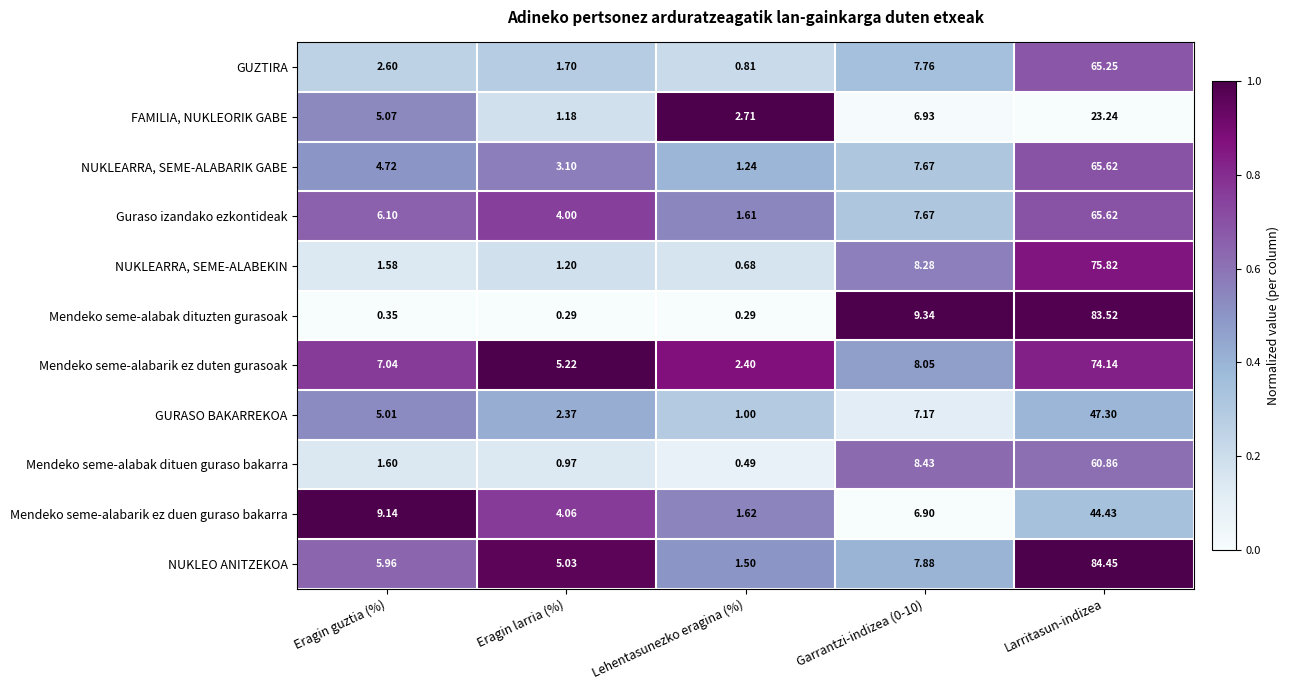

At how many categories does at least one series exceed 0?

5